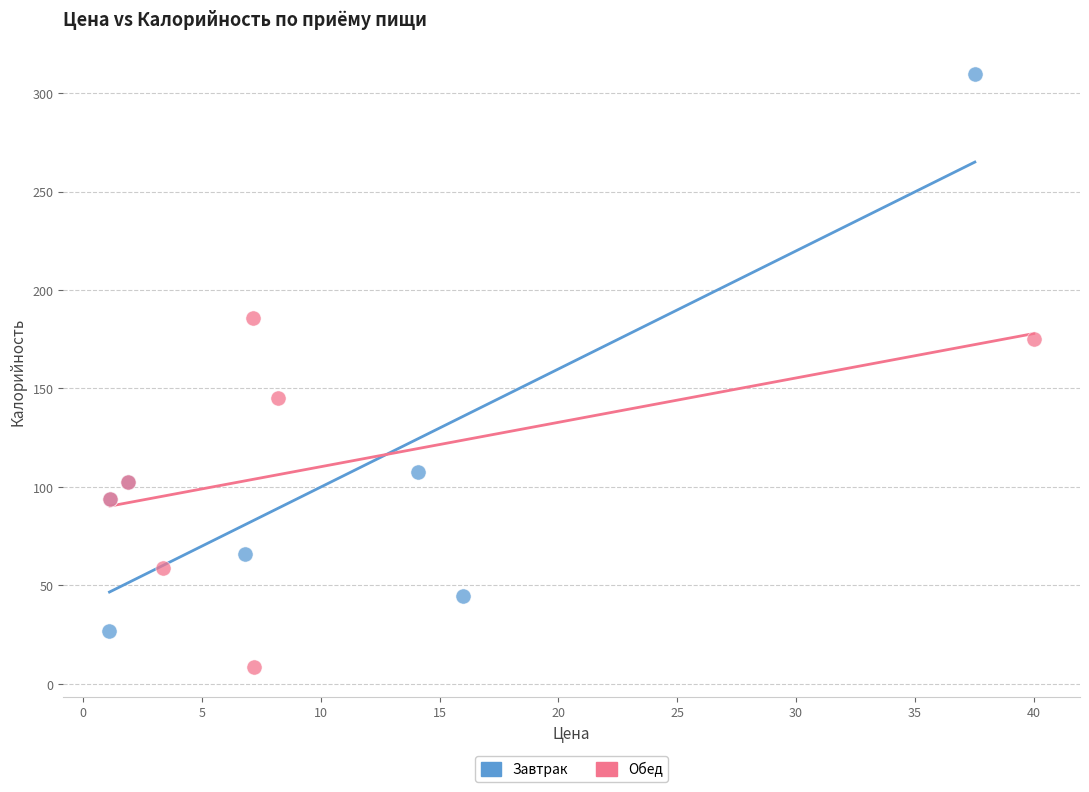

Which series contains the highest Y value?

Завтрак